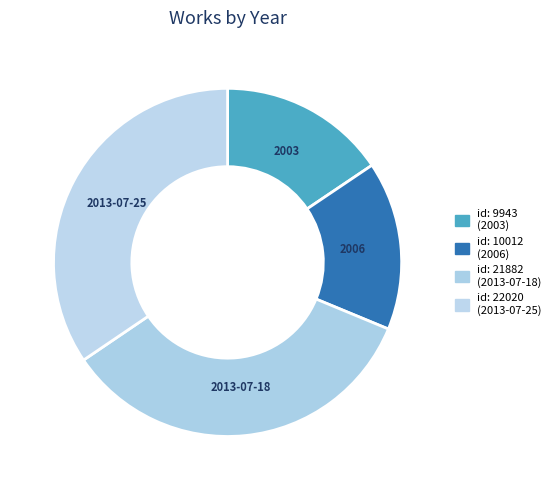

Is it true that 2006 is 16% of the pie?

True